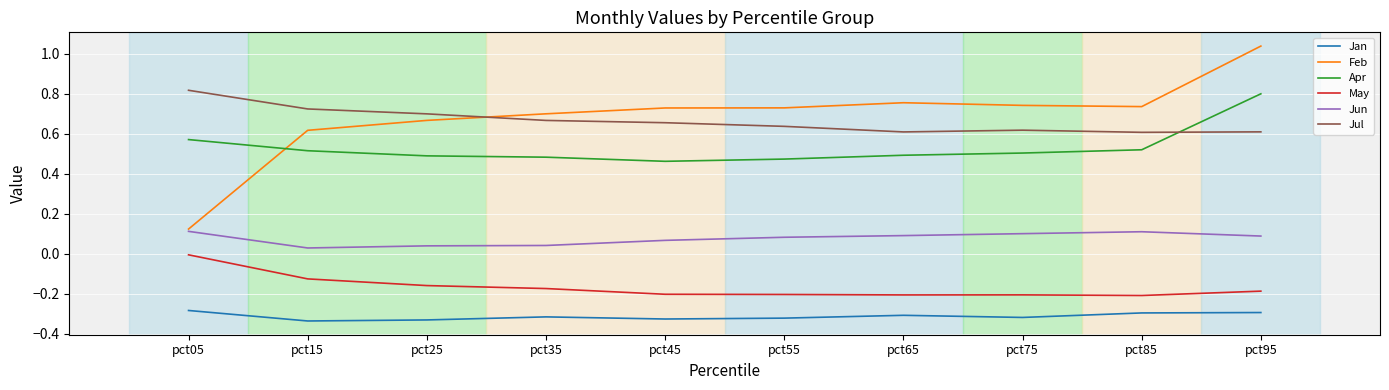

Count the Jul values in the range 0 to 1.

10